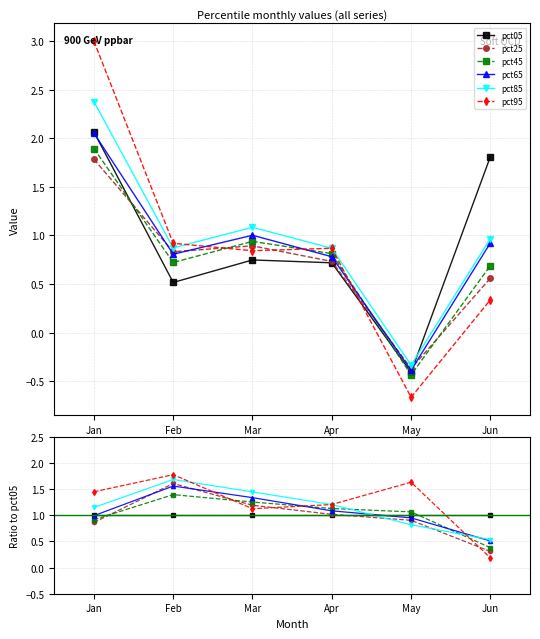

Which has a higher value, Feb or Jan?

Feb